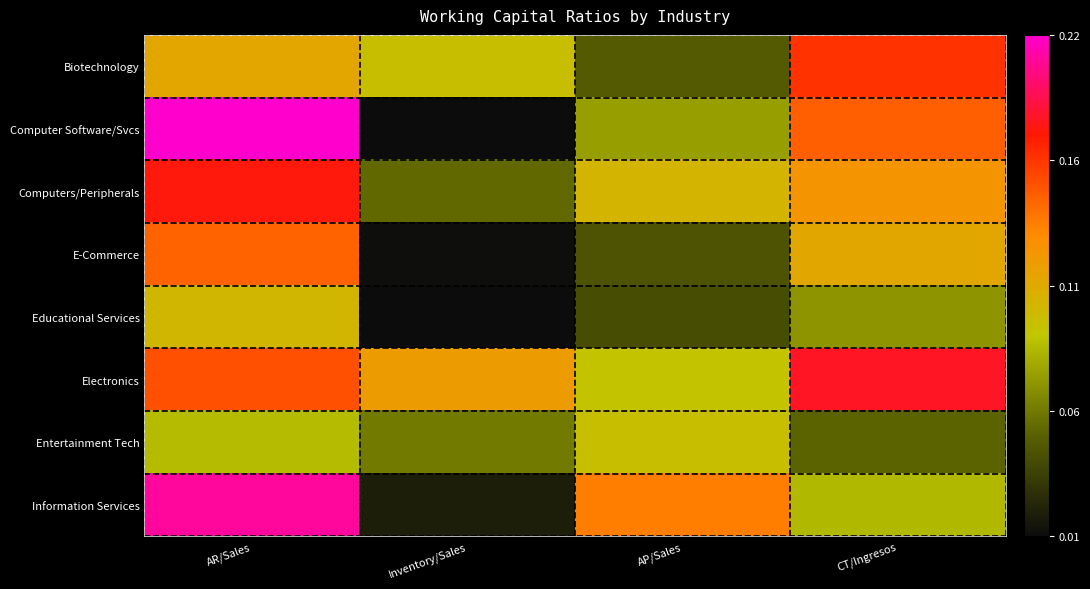

Count the number of data series in this chart.

8